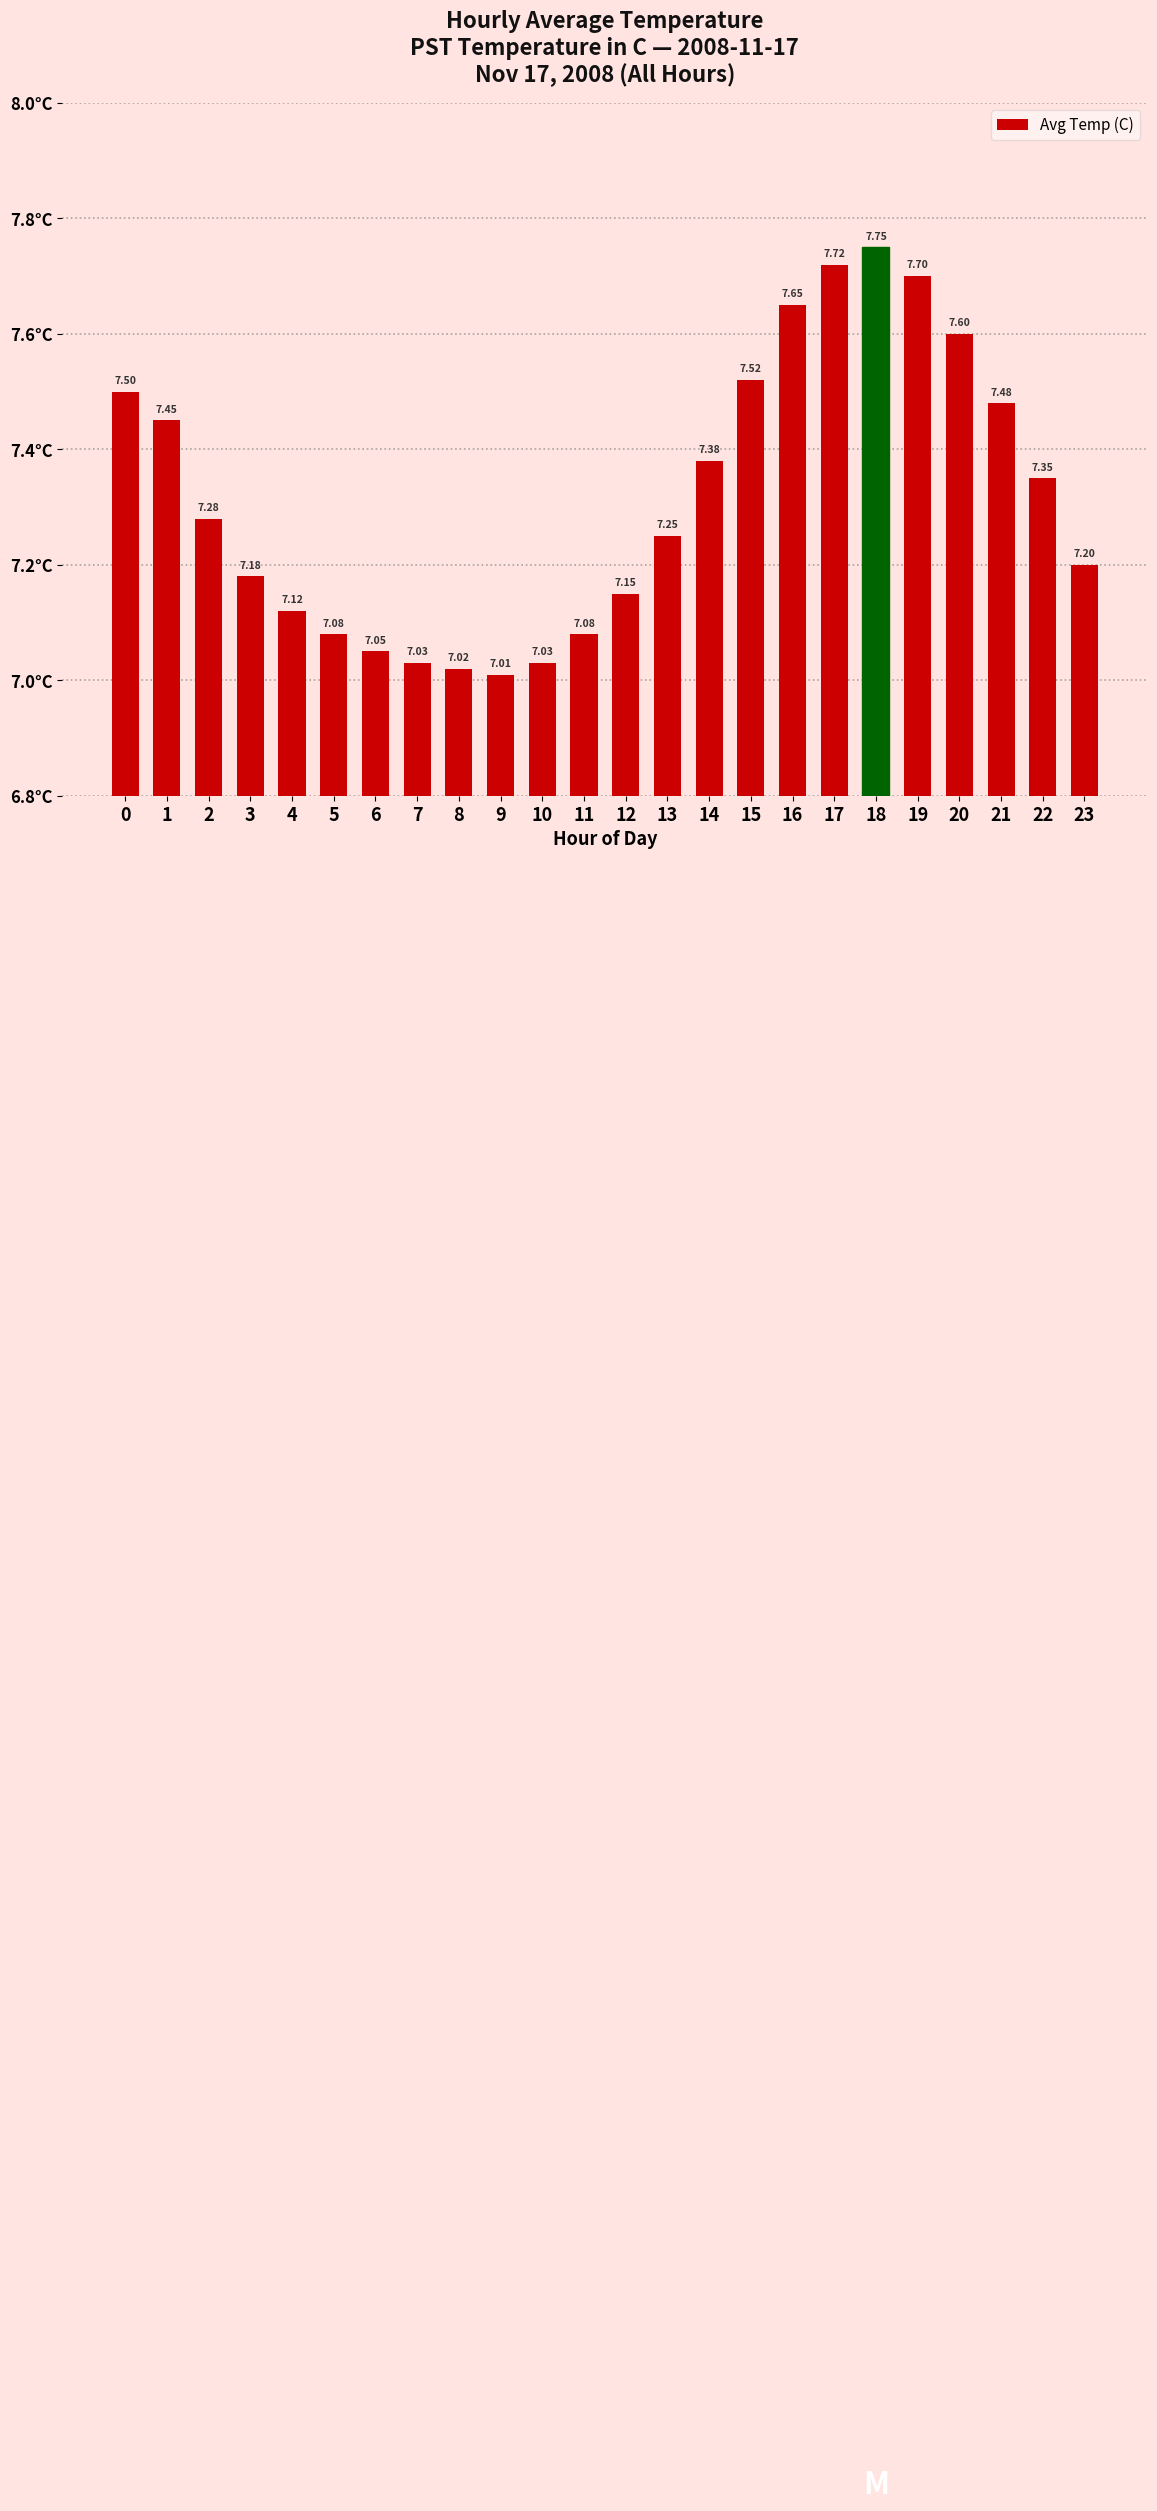

Count the number of categories in the chart.

24